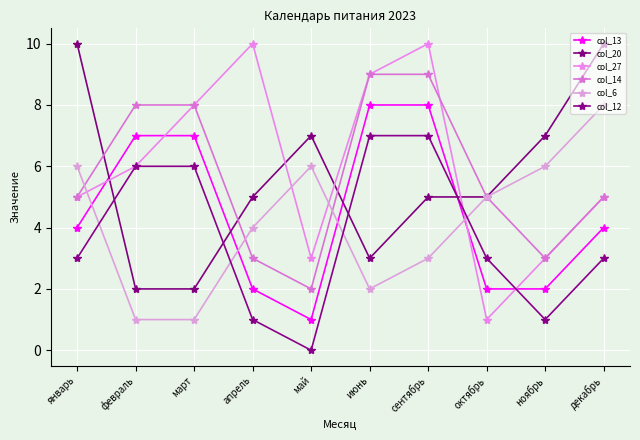

Is it true that col_14 equals 2 at май?

True